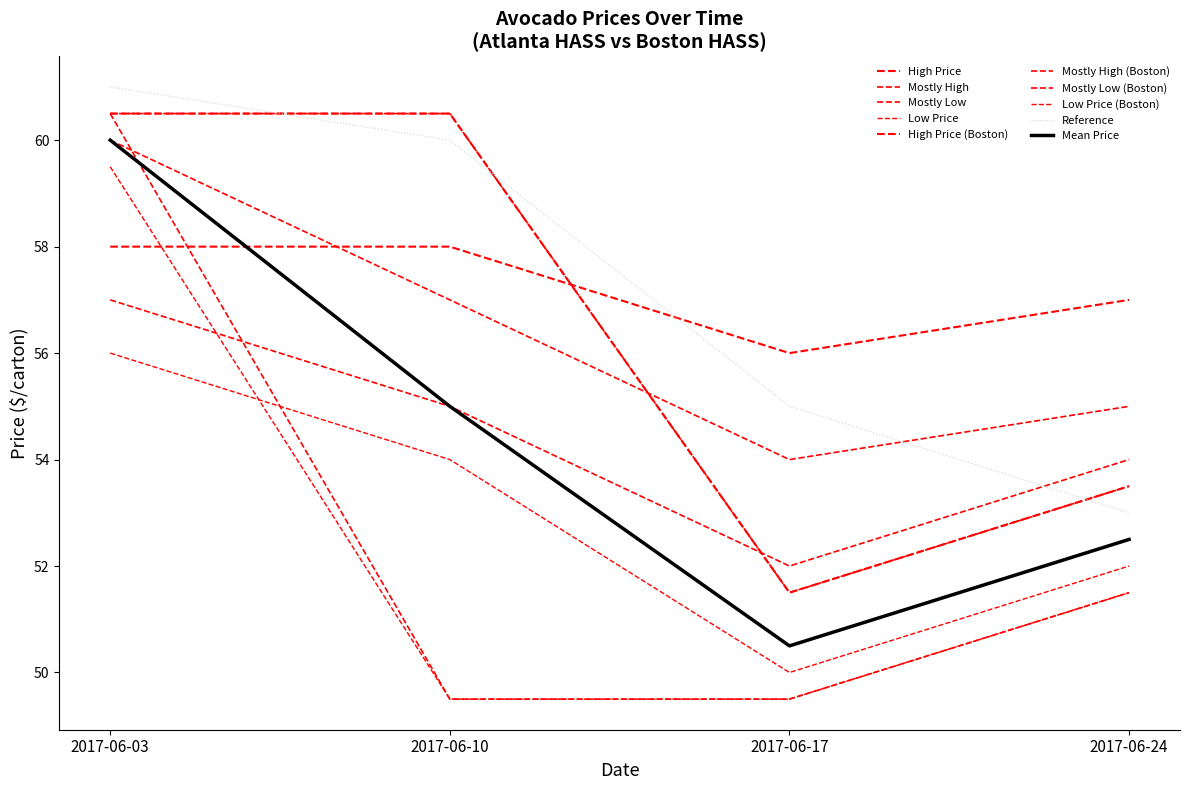

What is the value of the Low Price point at the 4th from the left?

51.5